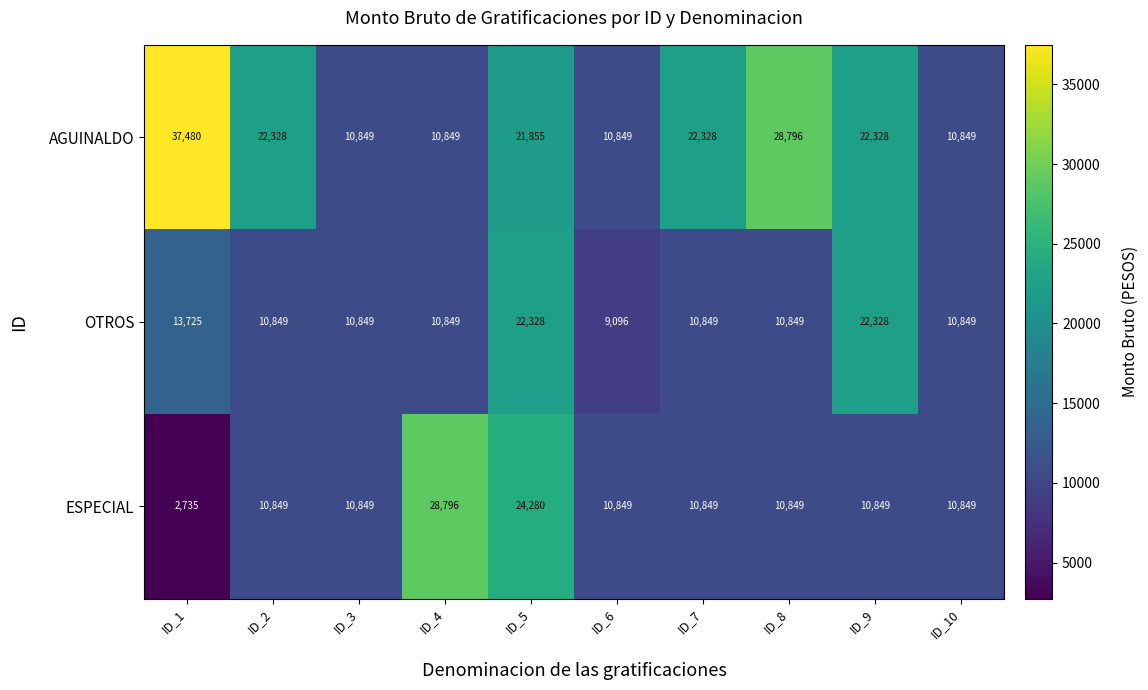

Between ID_1 and ID_10, which series saw the biggest shift?

AGUINALDO